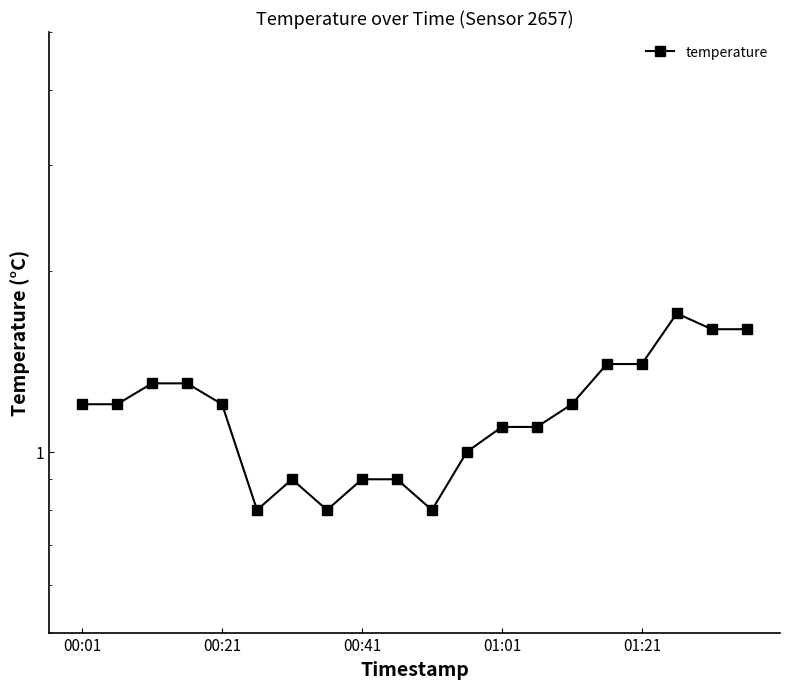

How many interior local peaks (higher than both neighbors) does the data have?

2